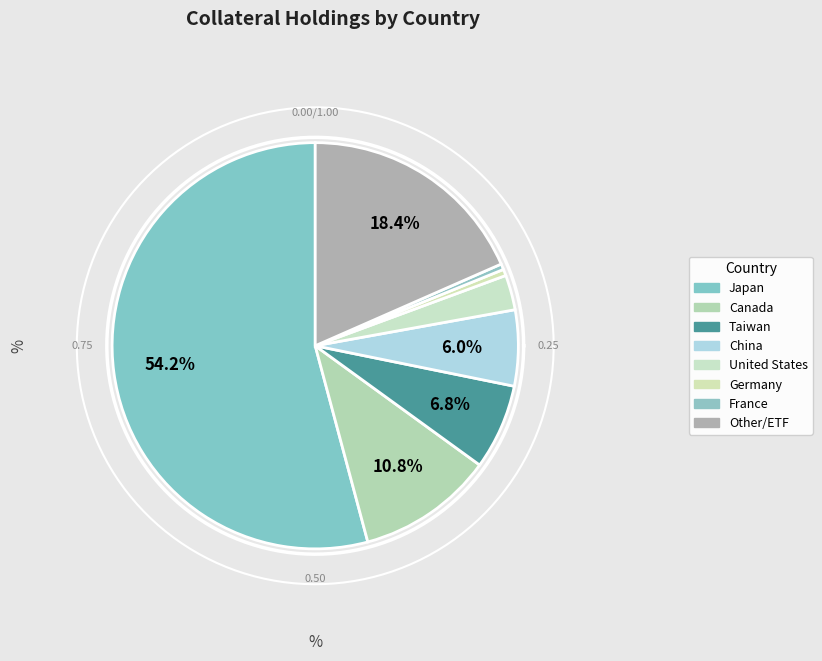

Combined, what portion of the pie is Other/ETF and Taiwan?

25.2%